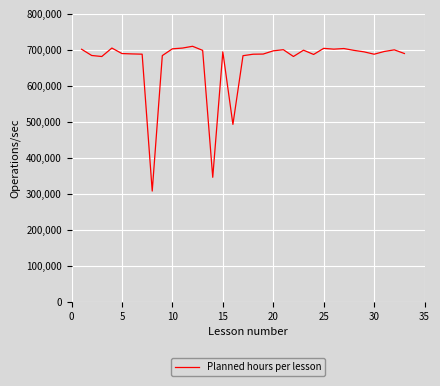

What is the greatest value displayed?

709234